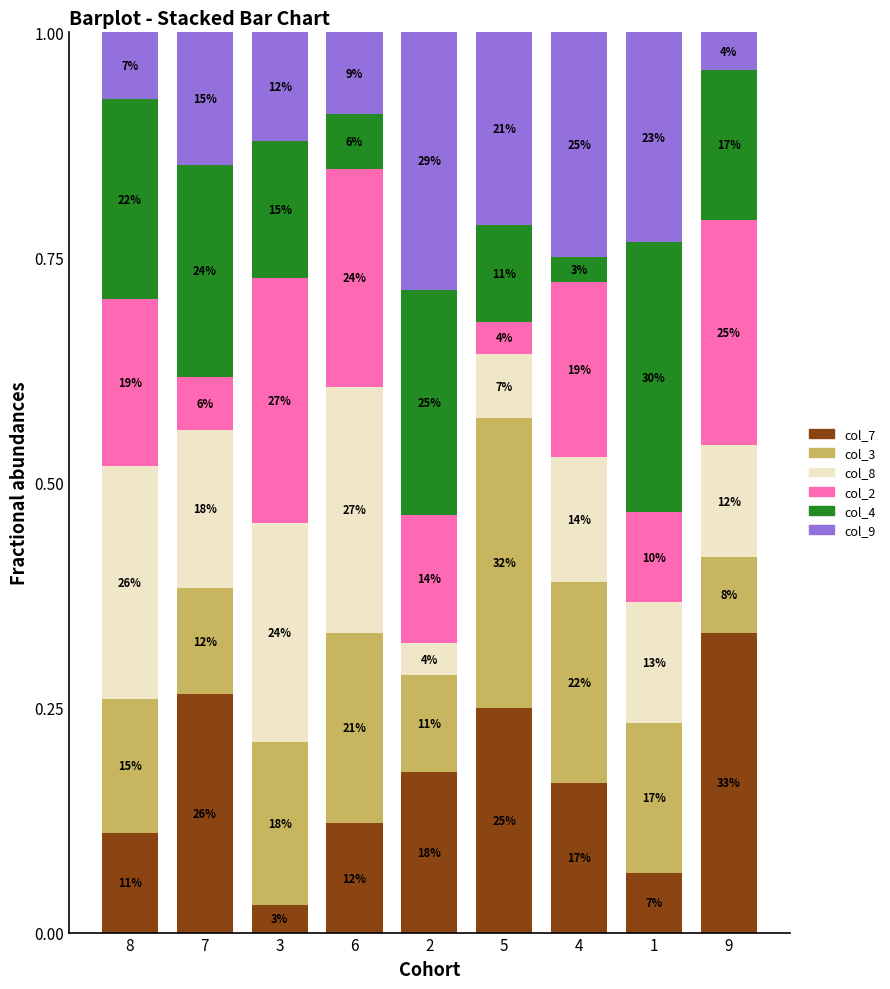

What is the difference between the maximum and second lowest values in the col_4 series?

0.2